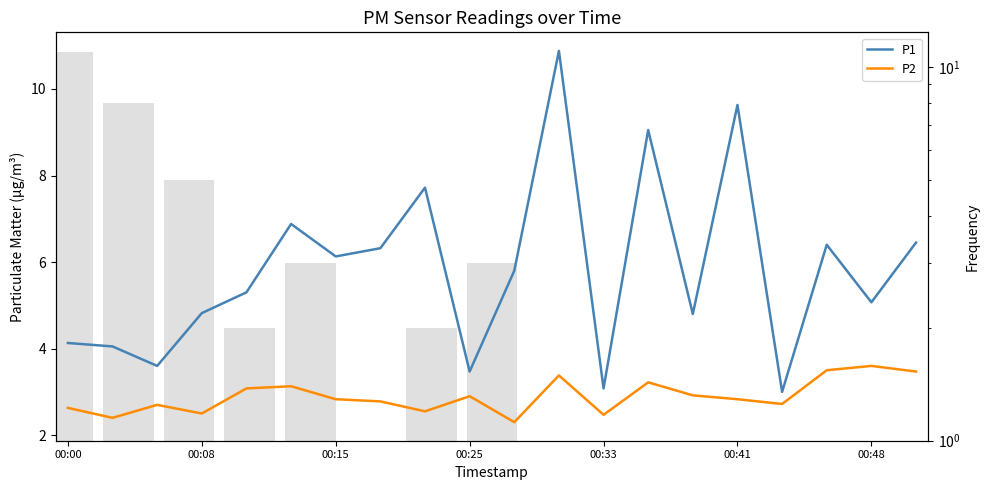

How many distinct data groups are displayed?

2